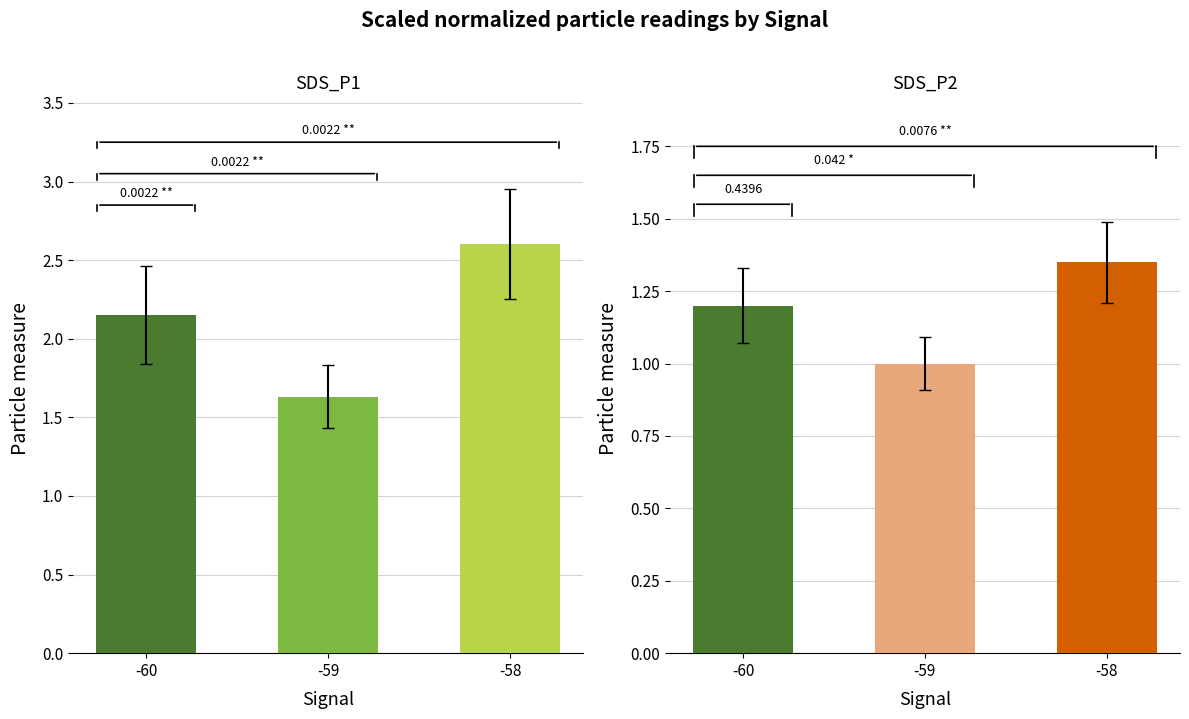

Rank the categories by SDS_P2 value from highest to lowest.

-58, -60, -59